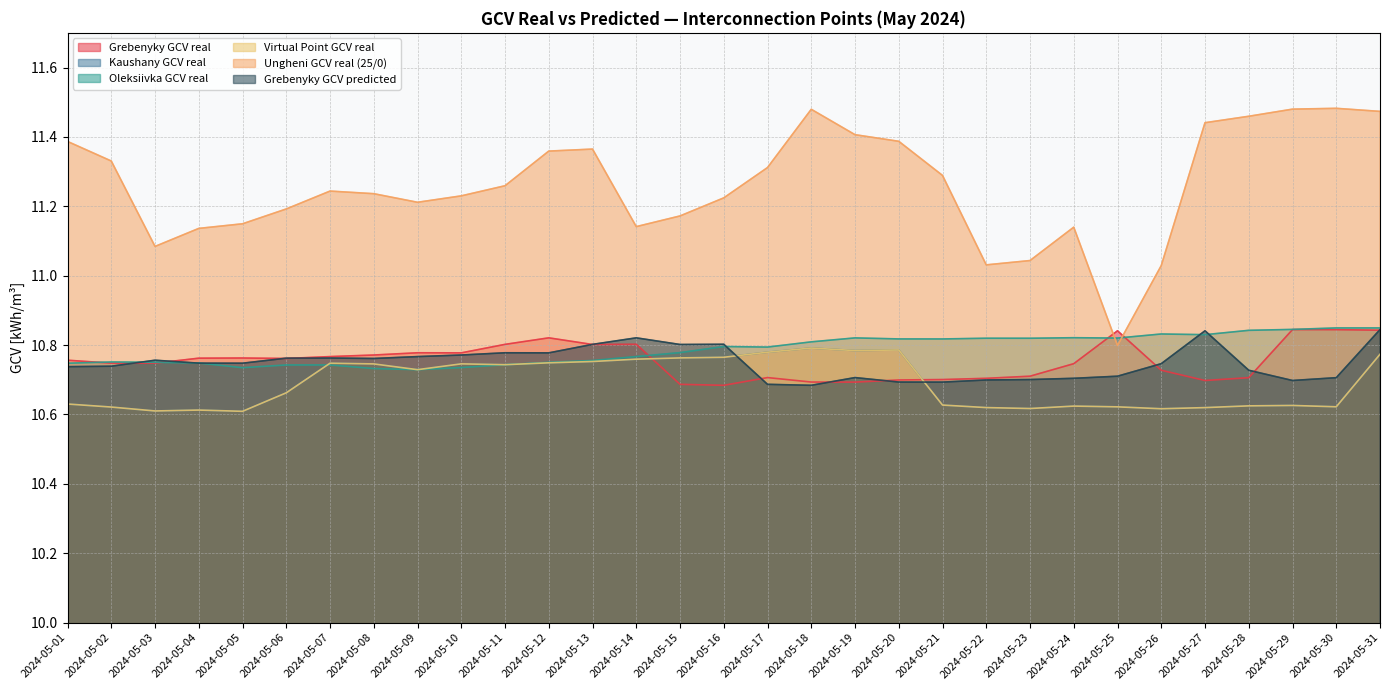

What is the total value across all series at 2024-05-20?

65.2